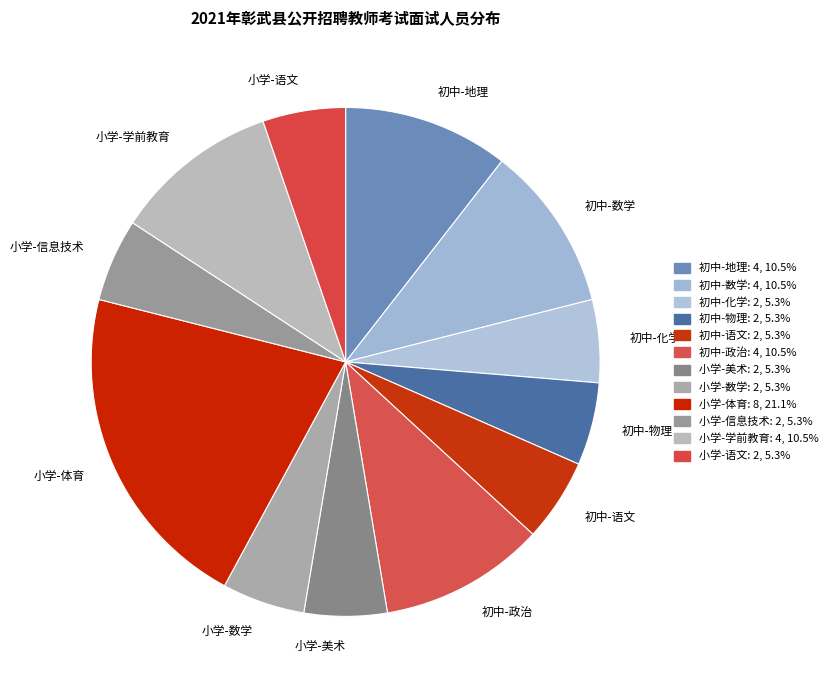

How many segments does this pie chart have?

12